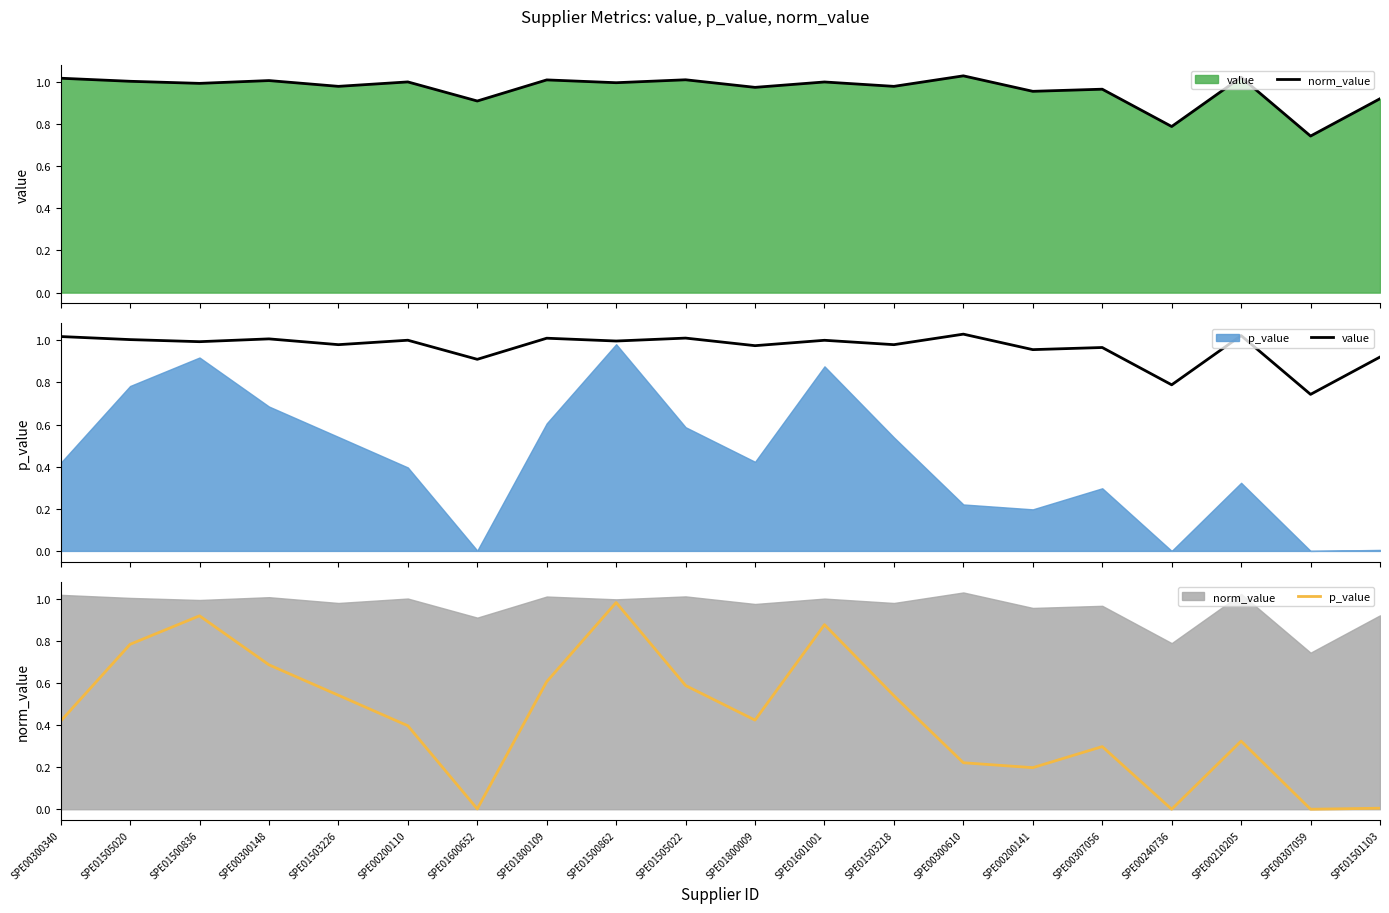

What is the total value across all series at SPE01800009?

2.4